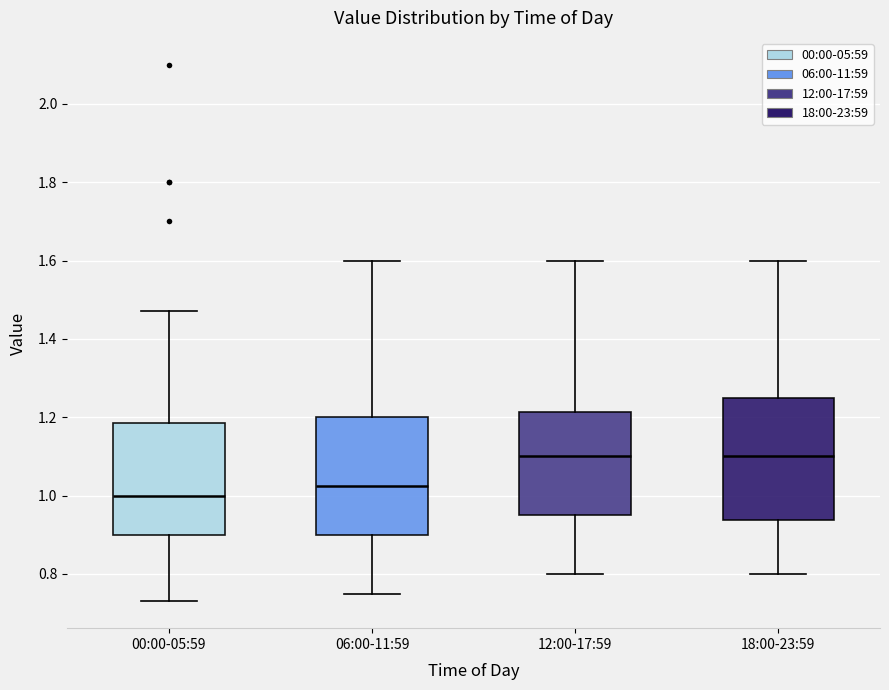

Reading left to right, read every box against the y-axis: the position of its median line, the range the box covers, and the ends of its whiskers. The values are not printed on the chart, so give them approximately, as read against the axis.

00:00-05:59: median 1.00, box 0.90 to 1.18, whiskers 0.74 to 1.48
06:00-11:59: median 1.02, box 0.90 to 1.20, whiskers 0.76 to 1.60
12:00-17:59: median 1.10, box 0.96 to 1.22, whiskers 0.80 to 1.60
18:00-23:59: median 1.10, box 0.94 to 1.26, whiskers 0.80 to 1.60